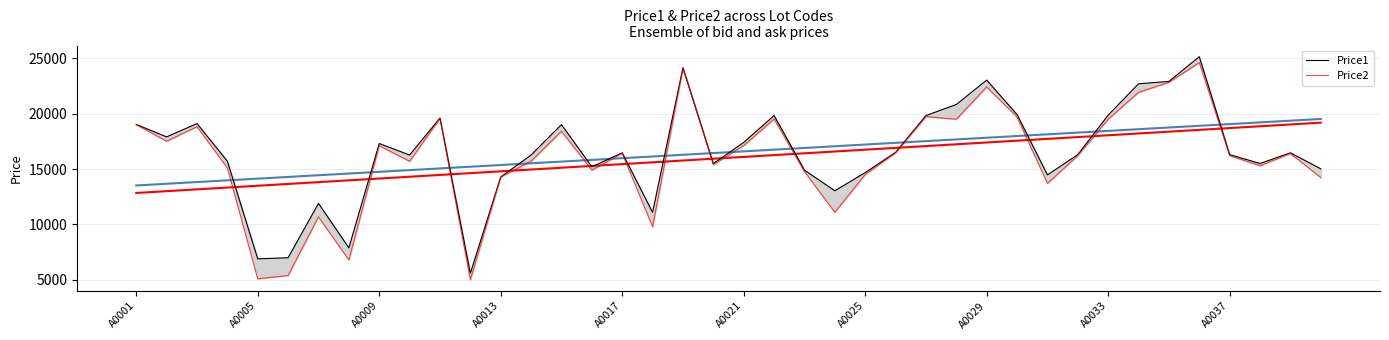

True or false: Price1 and Price2 intersect in this chart.

False